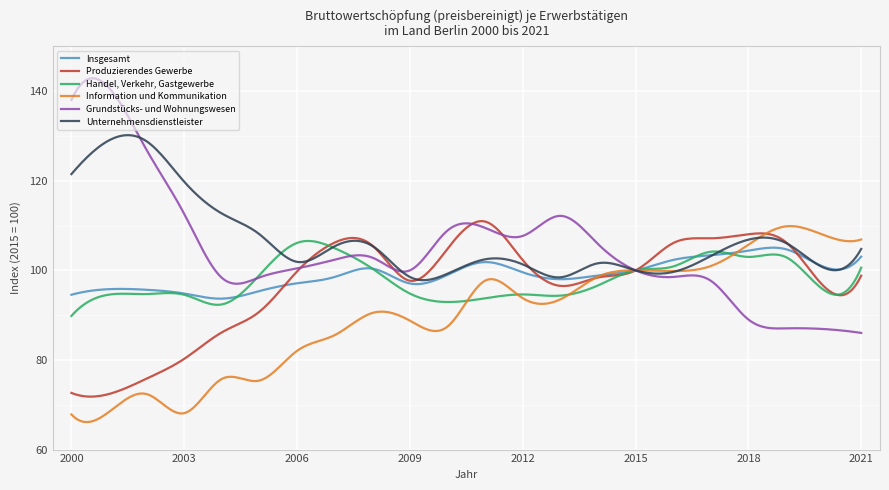

Rank the series by their maximum value, from highest to lowest.

Grundstücks- und Wohnungswesen, Unternehmensdienstleister, Produzierendes Gewerbe, Information und Kommunikation, Handel, Verkehr, Gastgewerbe, Insgesamt